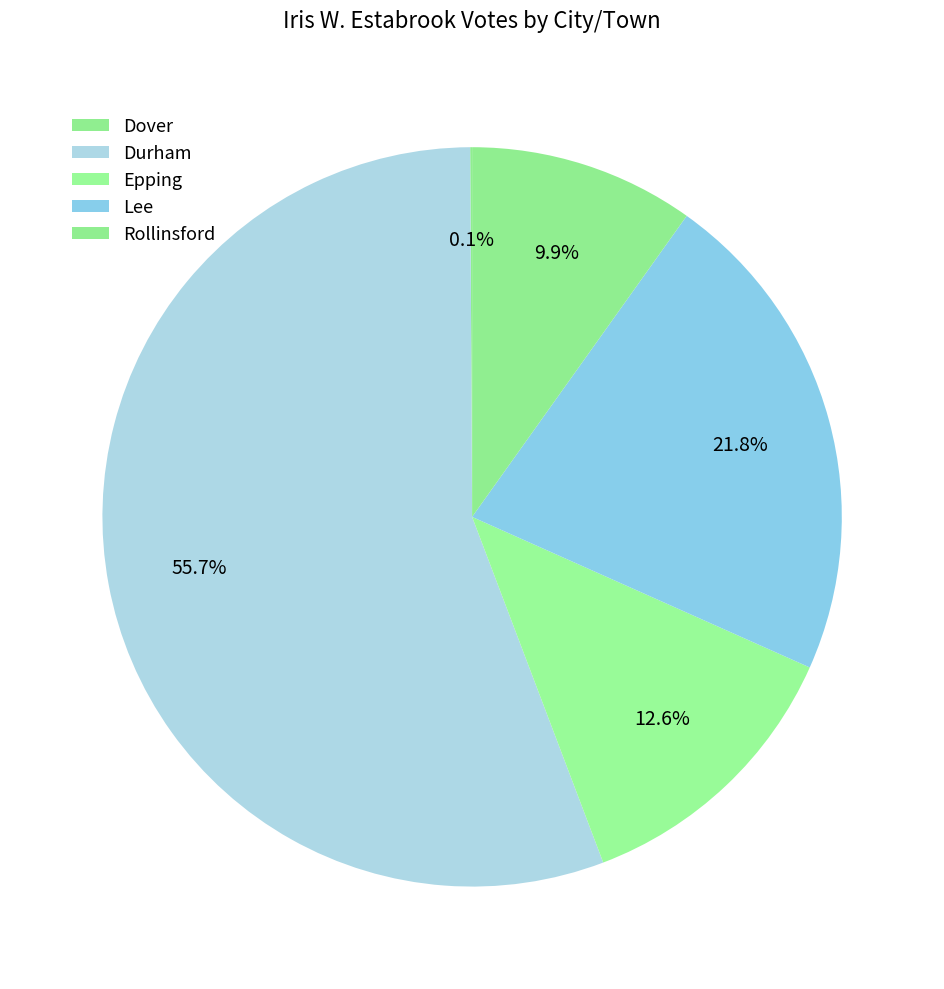

Is the sum of Rollinsford and Dover greater than half?

No